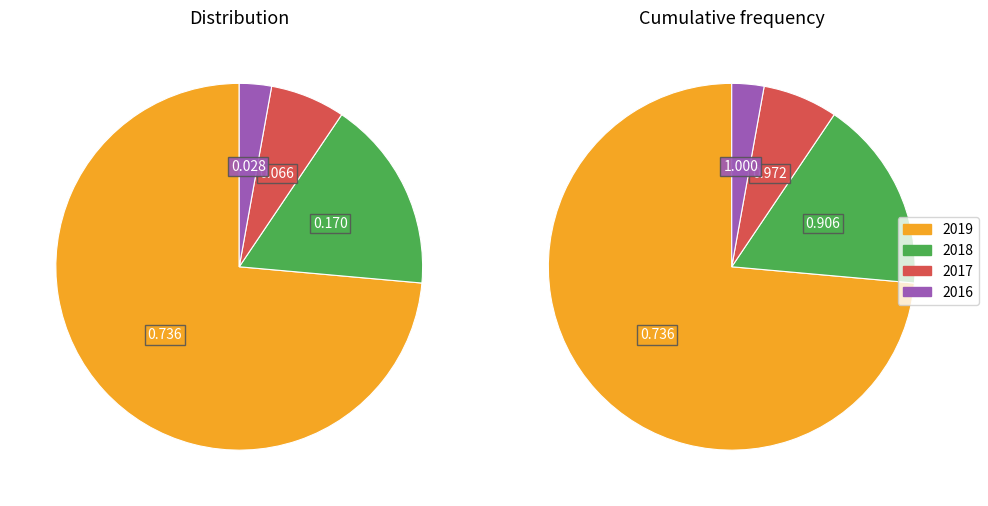

Is there any slice that represents more than half of the pie?

Yes